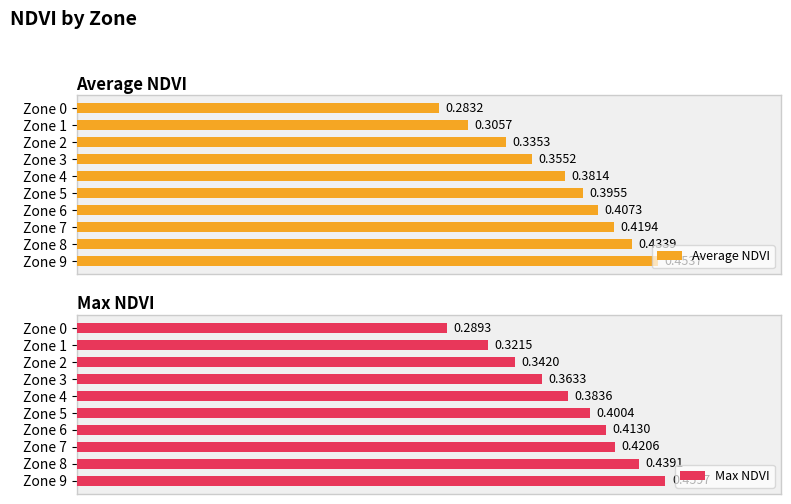

What is the value of the Average NDVI bar at the 10th from the left?

0.5